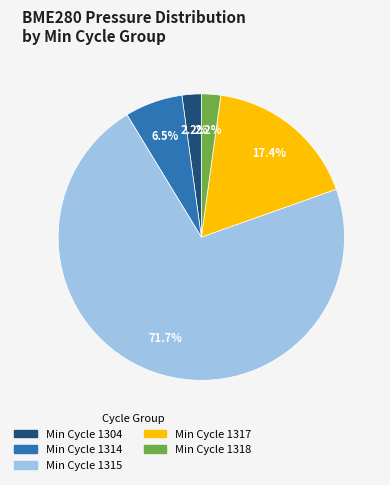

Which has a higher value, Min Cycle 1317 or Min Cycle 1314?

Min Cycle 1317